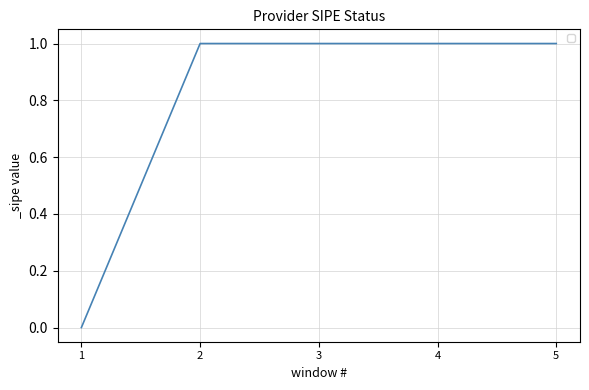

How many lines are shown in the chart?

1